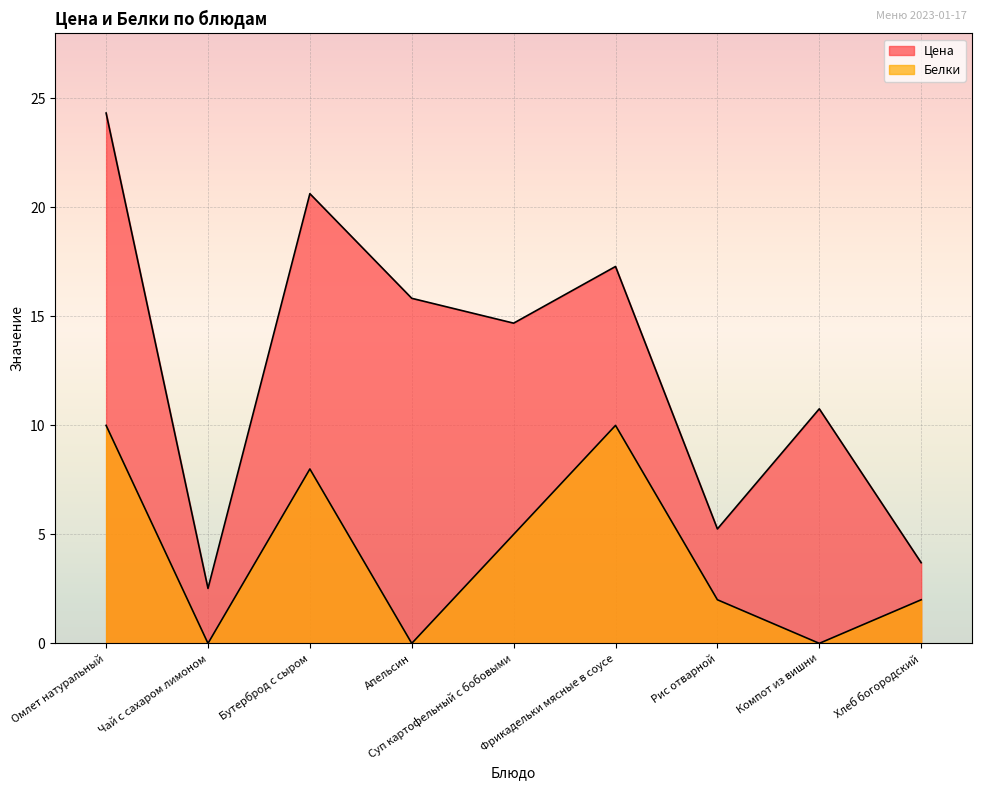

What is the difference between the Цена values at Фрикадельки мясные в соусе and Чай с сахаром лимоном?

14.8